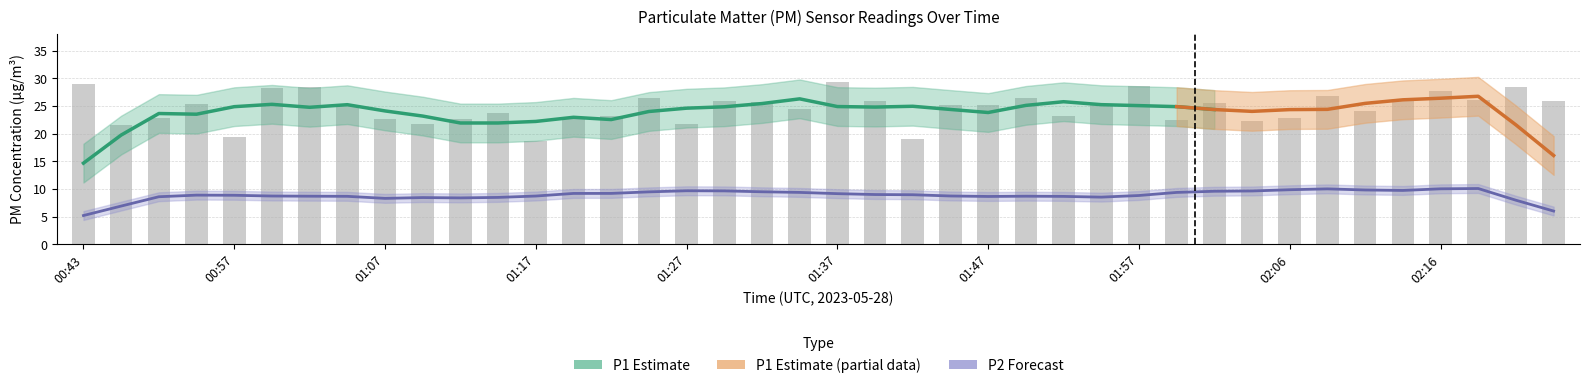

How many data points does each series have?

40